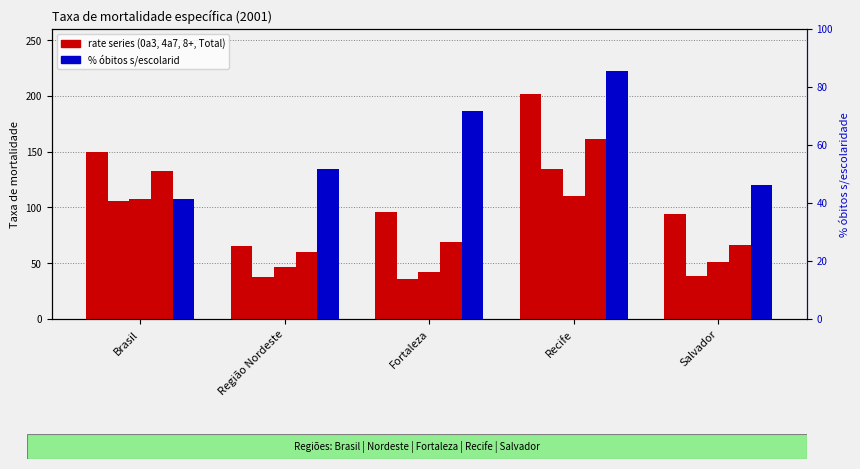

What is the difference between the % óbitos s/escolarid values at Recife and Salvador?

39.1